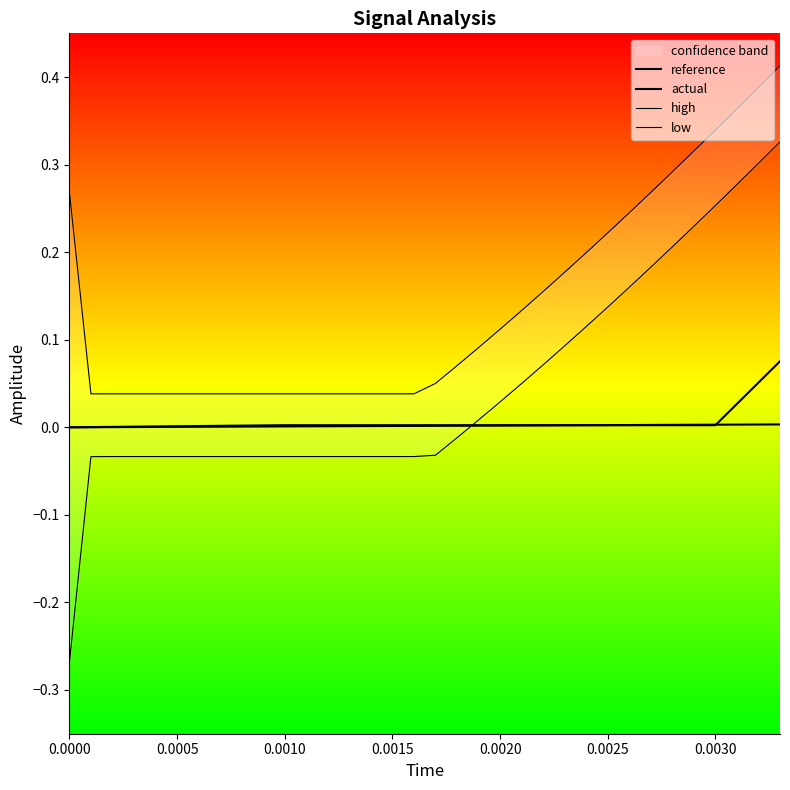

True or false: actual has a value of 0.0 at 0.0005.

False